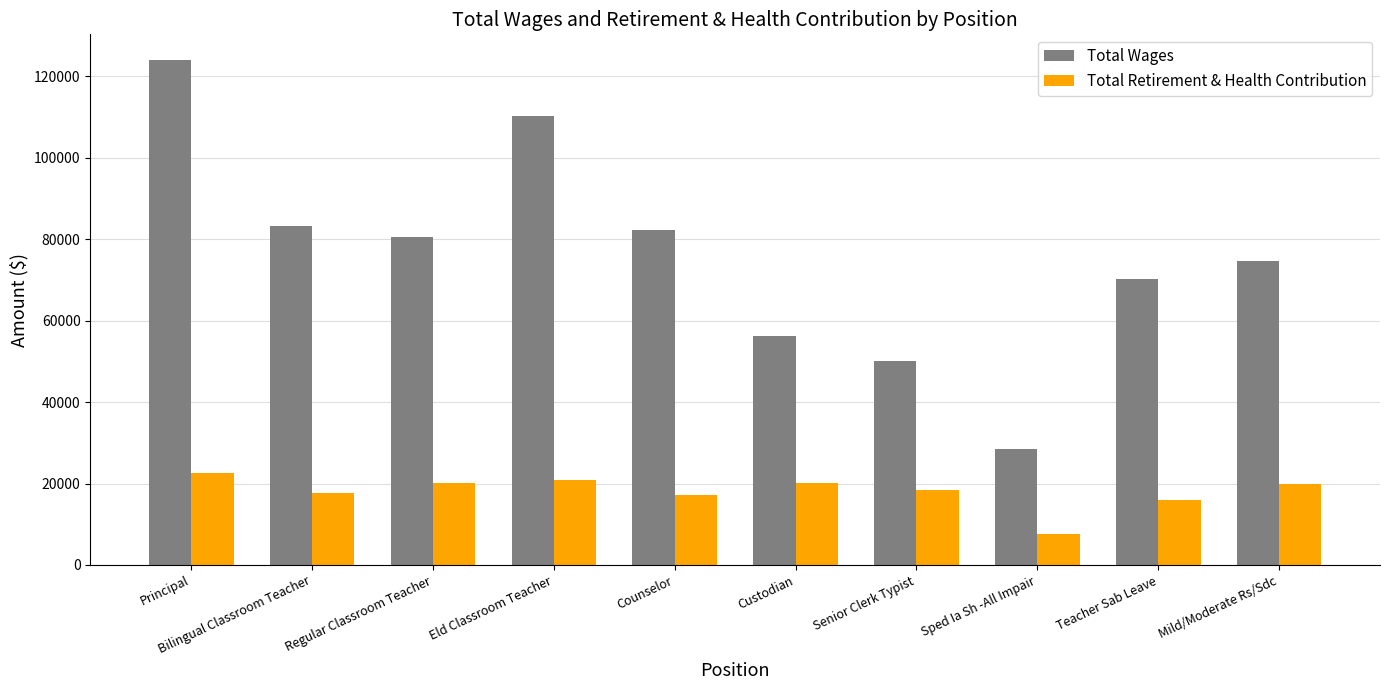

What is the sum of the Total Wages values at Principal and Mild/Moderate Rs/Sdc?

198706